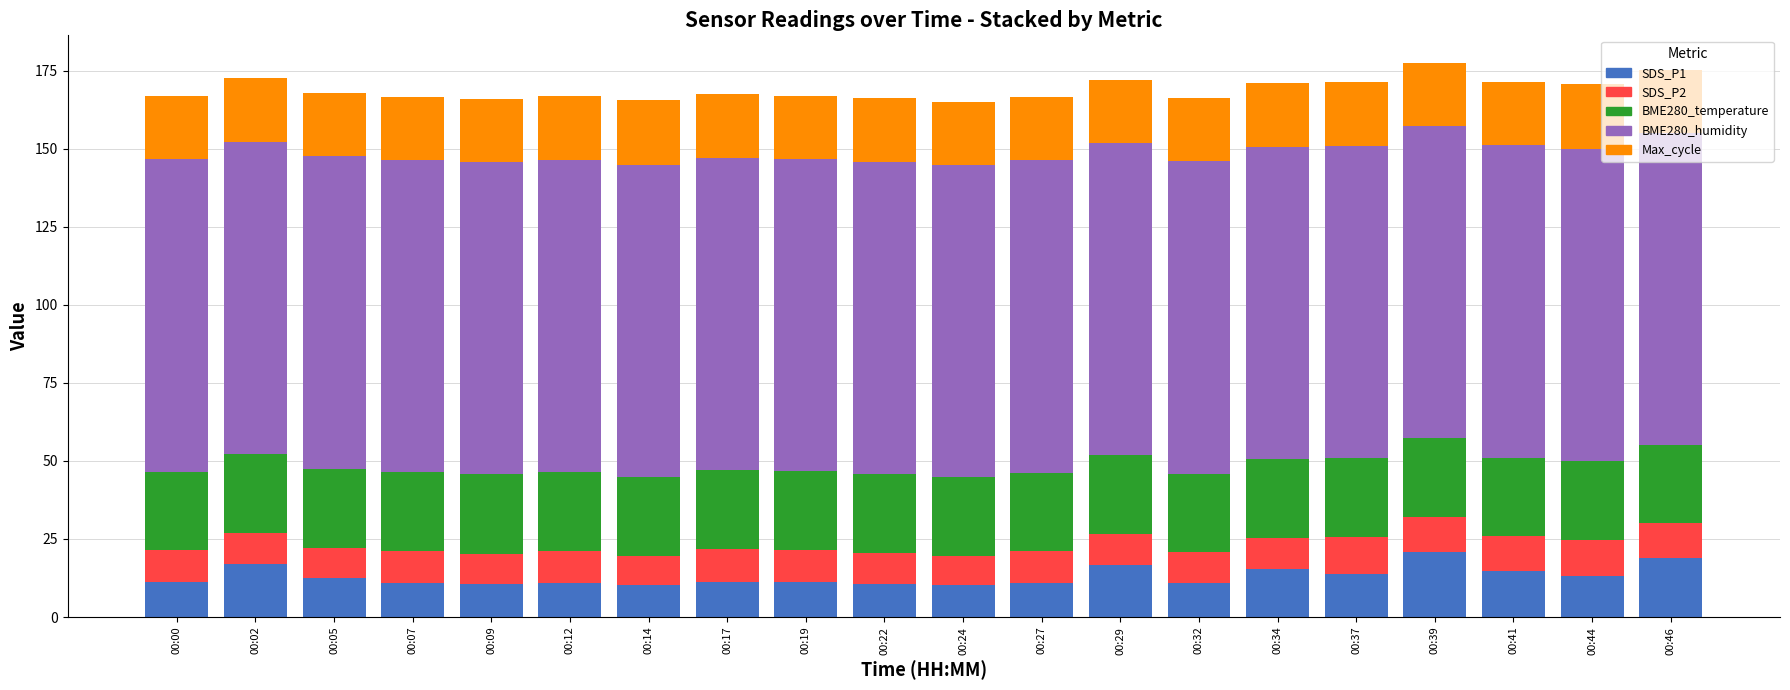

What is the difference between the SDS_P1 values at 00:14 and 00:46?

8.7